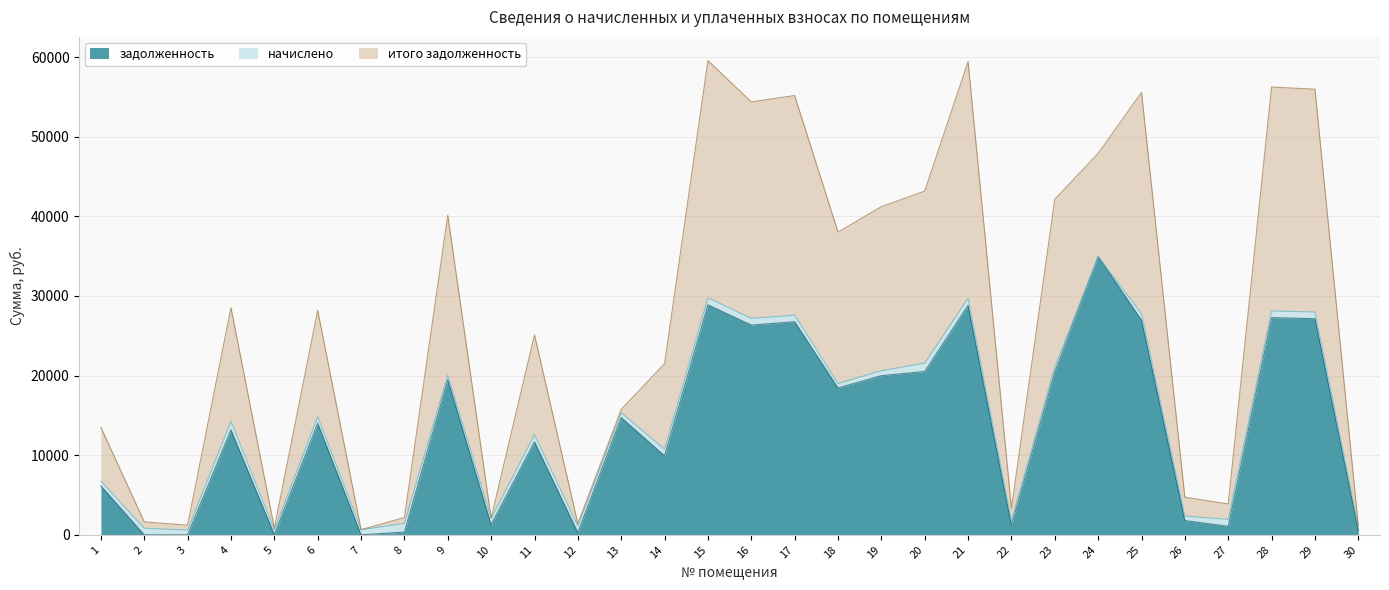

The value of задолженность at 17 is 42658.6. True or false?

False